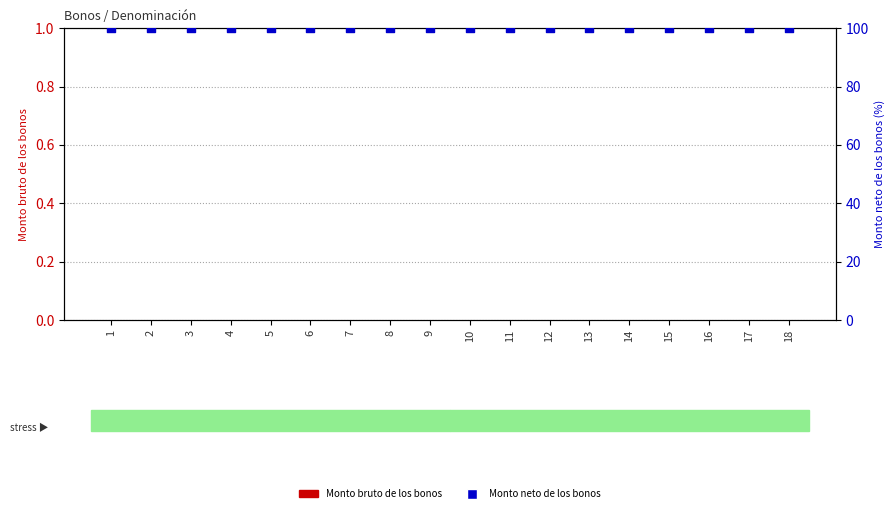

Which series reaches the maximum Y coordinate?

Monto neto de los bonos